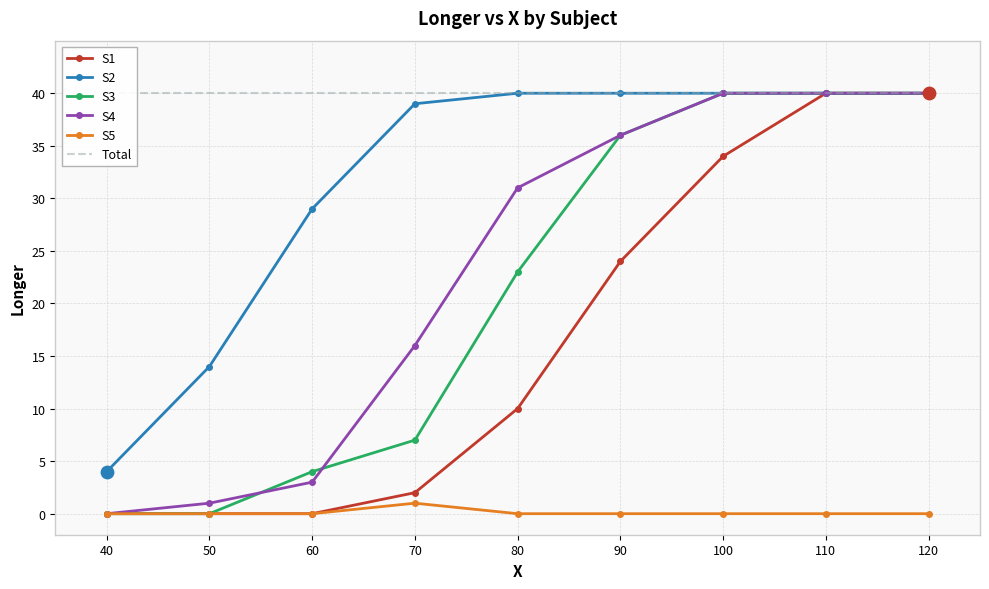

At how many categories does at least one series exceed 27?

9